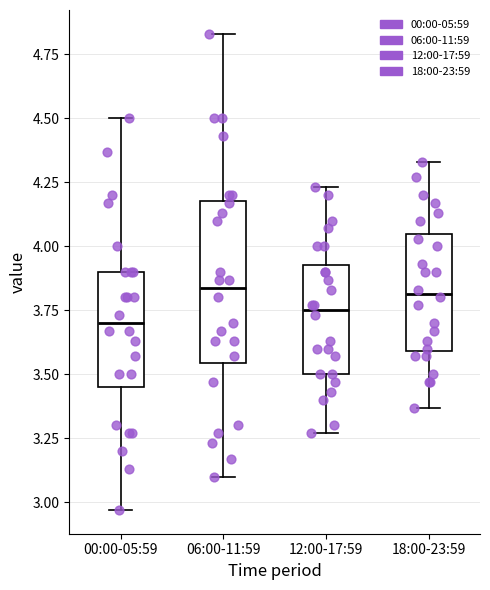

Reading left to right, transcribe this box plot: for each box, give where its median line is, the range the box spans, and where its two whiskers end, as read against the y-axis. The values are not printed on the chart, so give them approximately, as read against the axis.

00:00-05:59: median 3.70, box 3.45 to 3.90, whiskers 2.95 to 4.50
06:00-11:59: median 3.85, box 3.55 to 4.20, whiskers 3.10 to 4.85
12:00-17:59: median 3.75, box 3.50 to 3.95, whiskers 3.25 to 4.25
18:00-23:59: median 3.80, box 3.60 to 4.05, whiskers 3.35 to 4.35